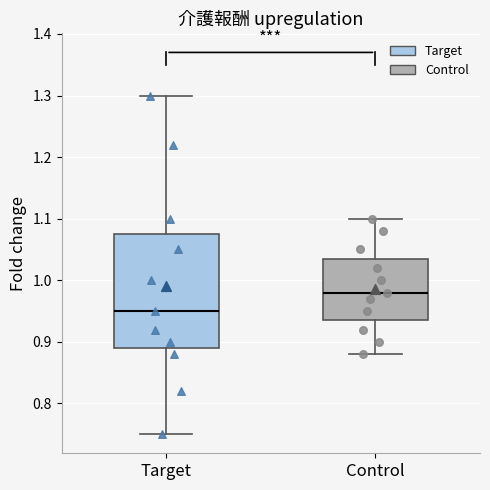

Reading left to right, transcribe this box plot: for each box, give where its median line is, the range the box spans, and where its two whiskers end, as read against the y-axis. The values are not printed on the chart, so give them approximately, as read against the axis.

Target: median 0.95, box 0.89 to 1.08, whiskers 0.75 to 1.30
Control: median 0.98, box 0.94 to 1.04, whiskers 0.88 to 1.10